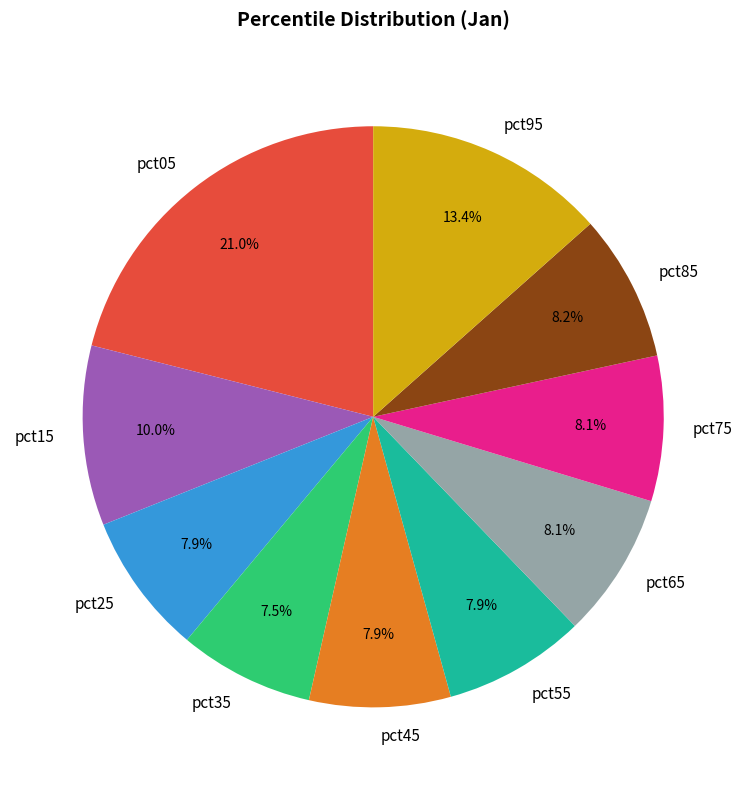

The pct65 slice represents 8% of the pie. True or false?

True